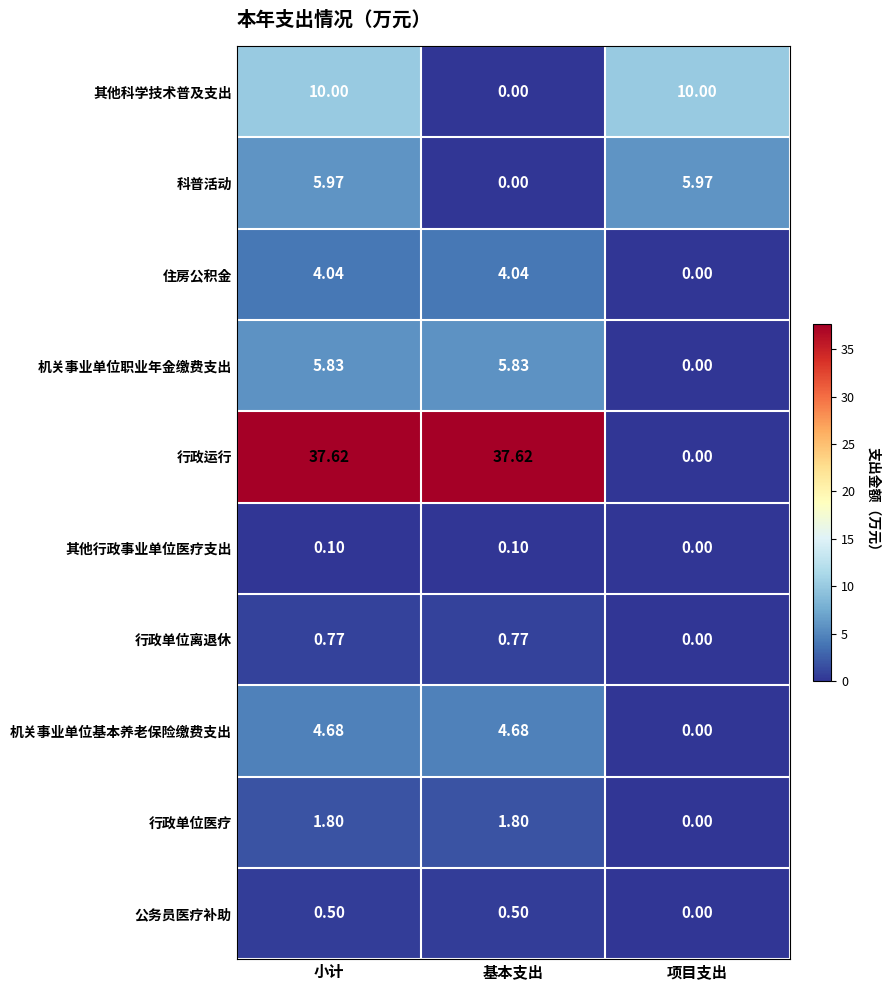

Which series has the largest total across all categories?

行政运行